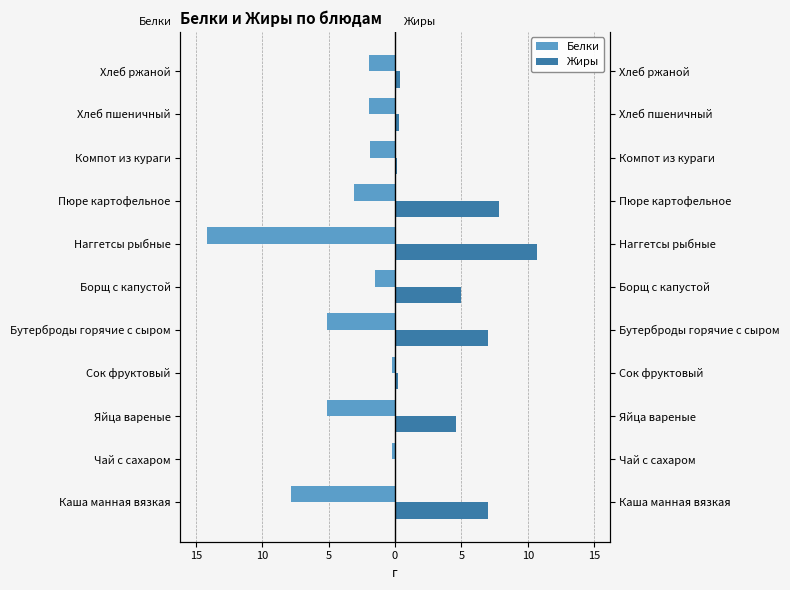

True or false: Белки has a value of -0.3 at Сок фруктовый.

False